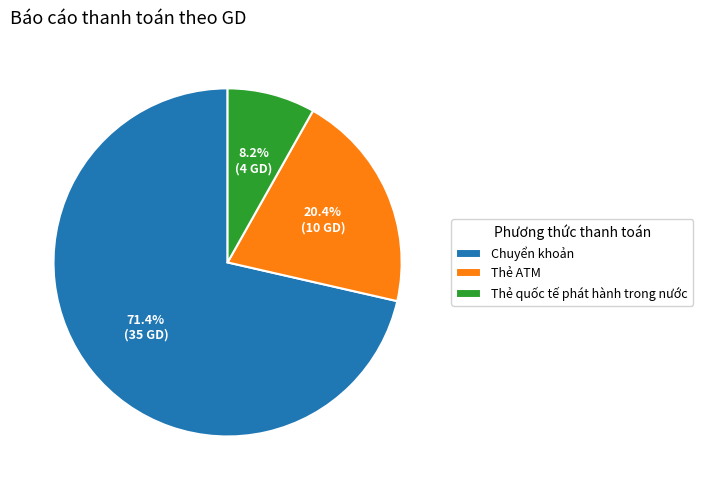

What percentage is the Thẻ quốc tế phát hành trong nước slice, to the nearest percent?

8%